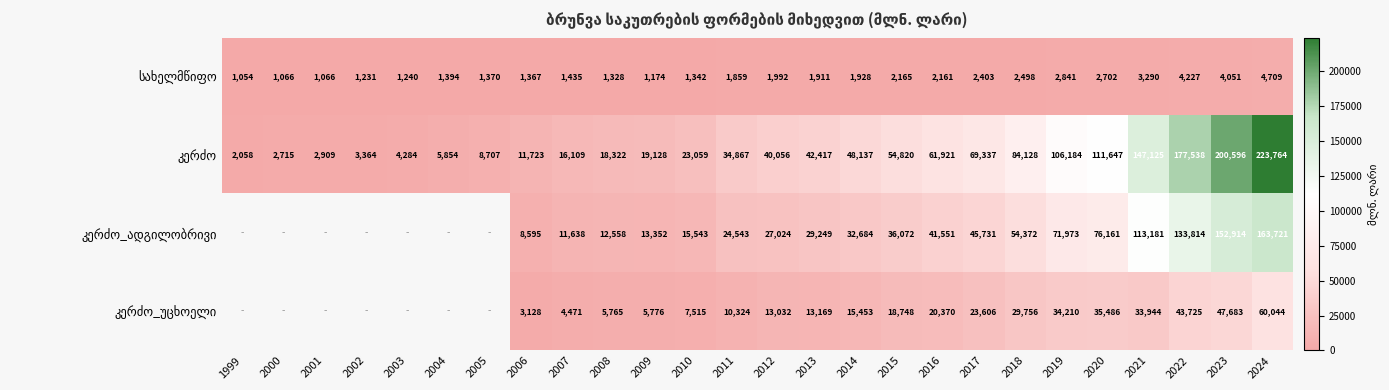

What is the spread (max minus min) of values at 2009?

17954.0